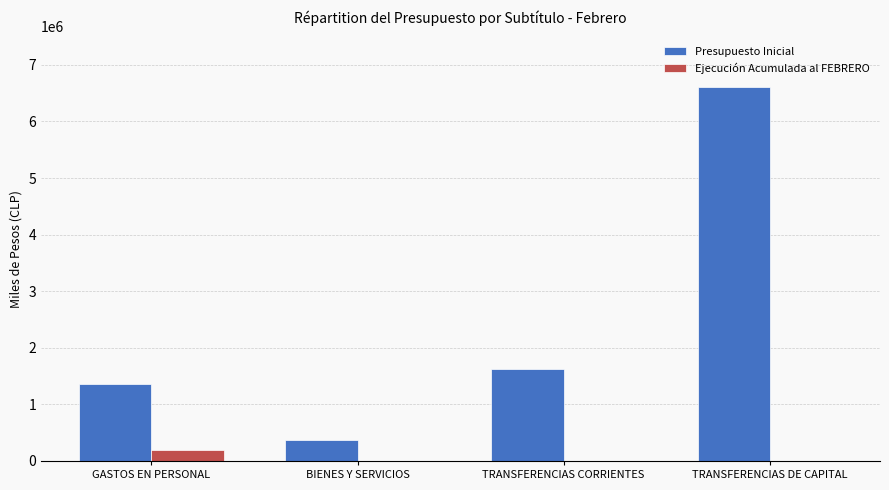

What value does the Presupuesto Inicial series have at GASTOS EN PERSONAL?

1364132